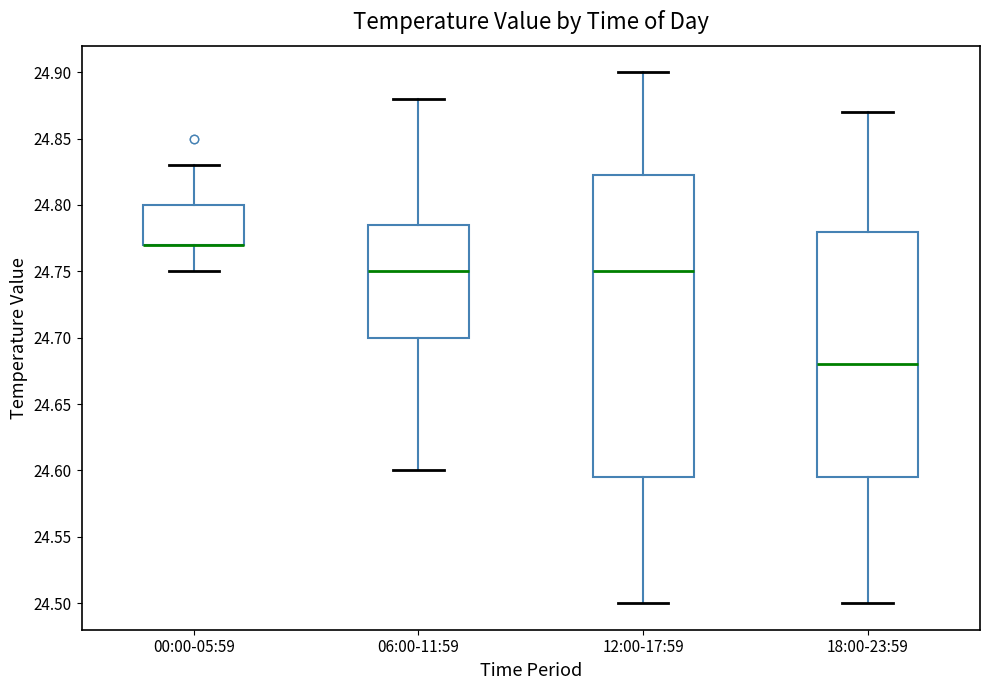

Reading left to right, read every box against the y-axis: the position of its median line, the range the box covers, and the ends of its whiskers. The values are not printed on the chart, so give them approximately, as read against the axis.

00:00-05:59: median 24.770 (drawn on the box's lower edge), box 24.770 to 24.800, whiskers 24.750 to 24.830
06:00-11:59: median 24.750, box 24.700 to 24.785, whiskers 24.600 to 24.880
12:00-17:59: median 24.750, box 24.595 to 24.825, whiskers 24.500 to 24.900
18:00-23:59: median 24.680, box 24.595 to 24.780, whiskers 24.500 to 24.870